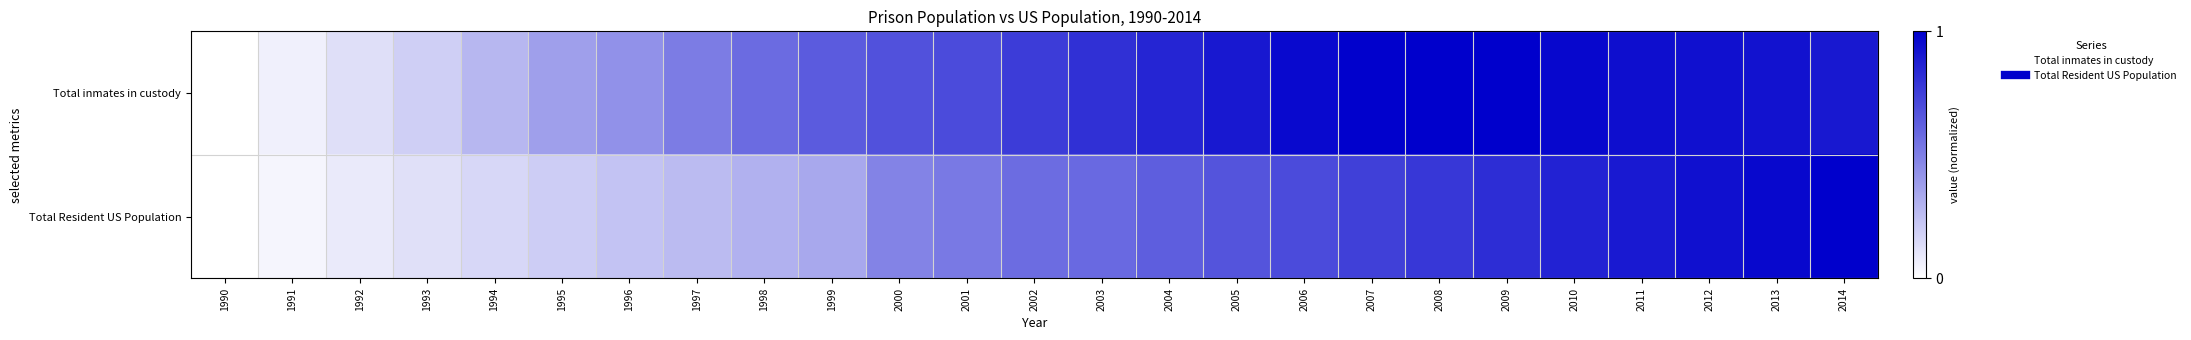

What is the spread (max minus min) of values at 1998?

0.3